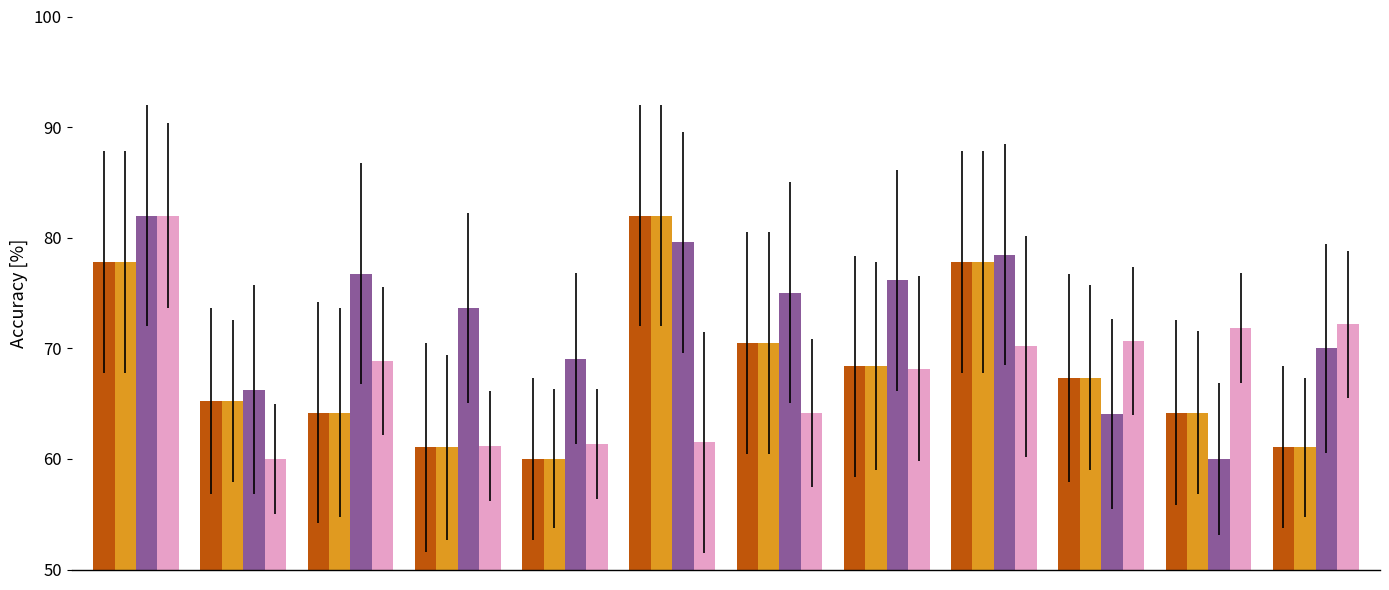

What is the minimum value shown in the chart?

60.0